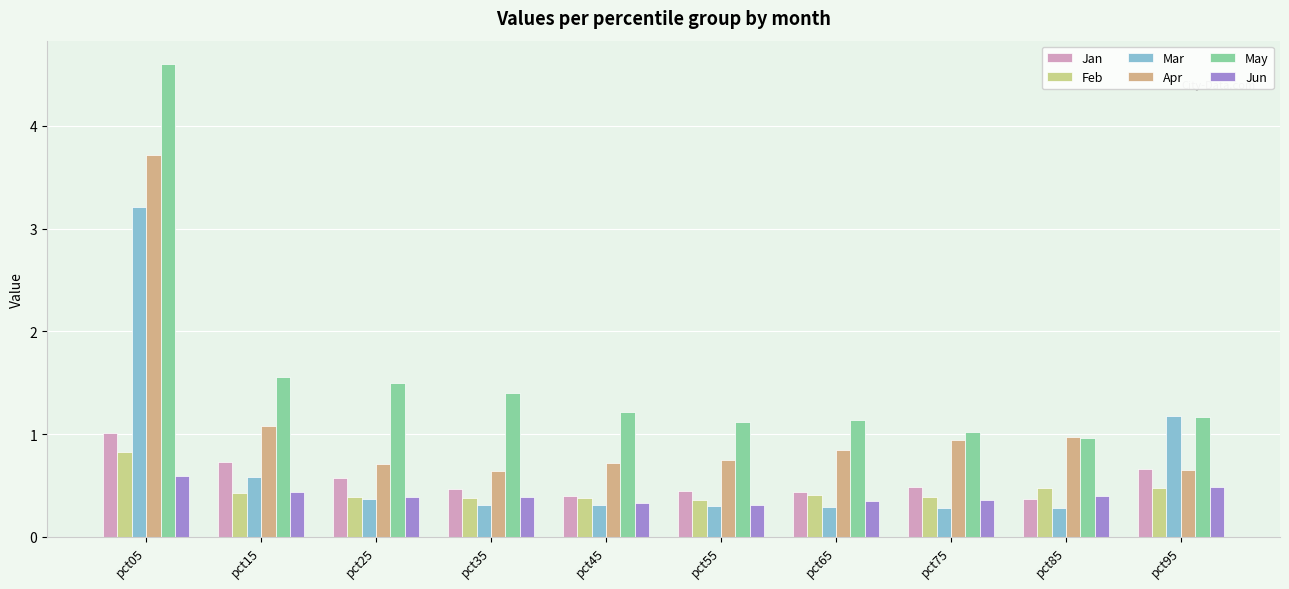

Count the number of data series in this chart.

6